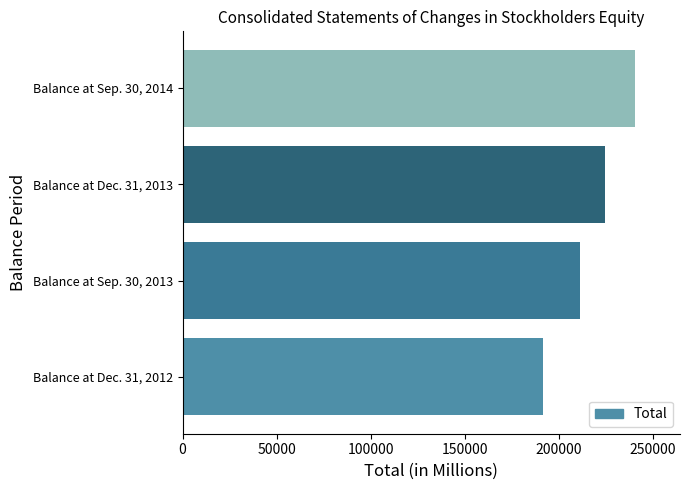

What is the minimum value shown in the chart?

191588